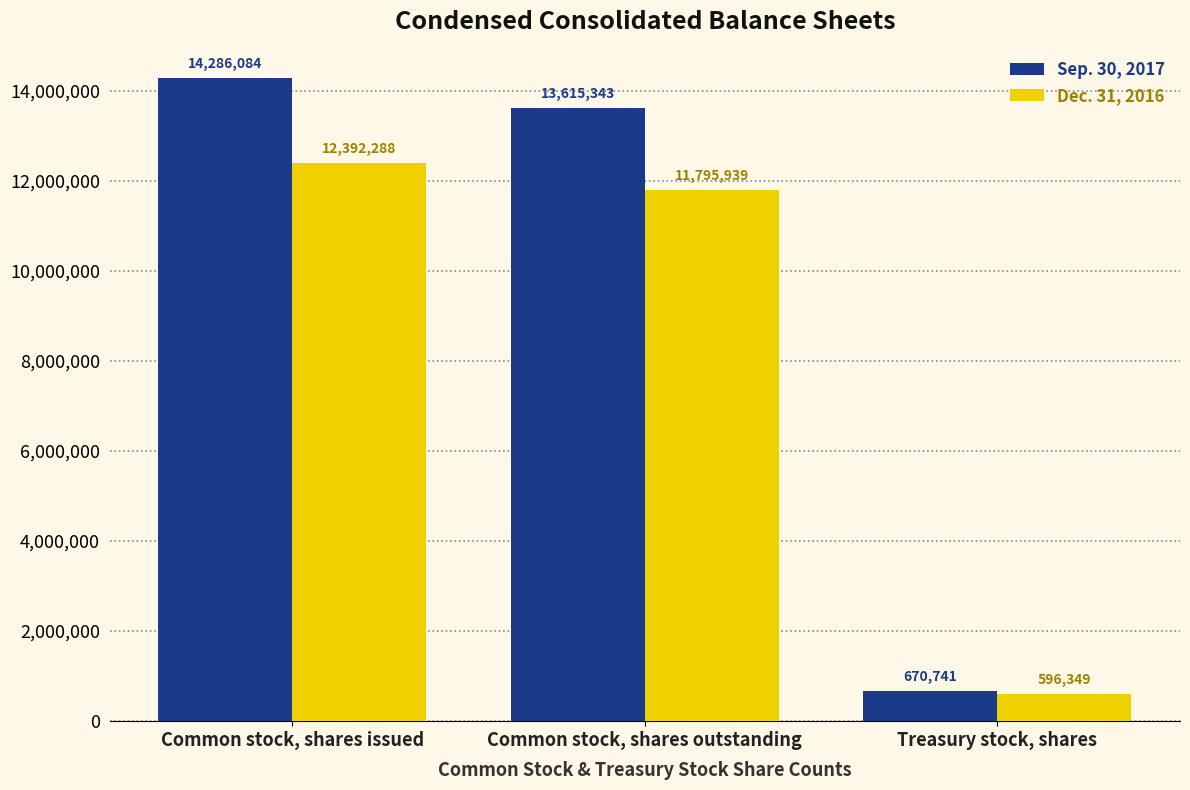

List the labels in order of Dec. 31, 2016 value, smallest first.

Treasury stock, shares, Common stock, shares outstanding, Common stock, shares issued